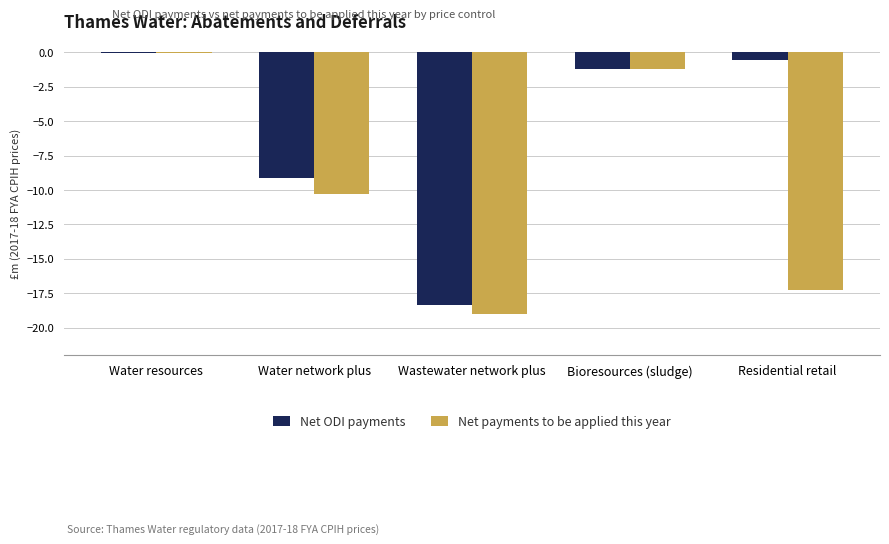

How many distinct data groups are displayed?

2